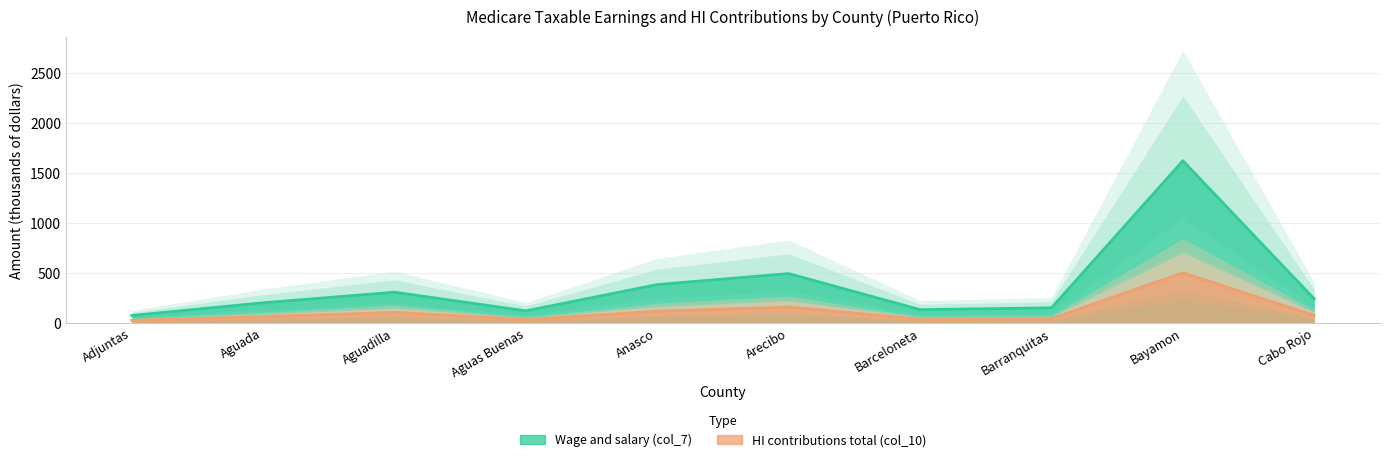

How many lines are shown in the chart?

2